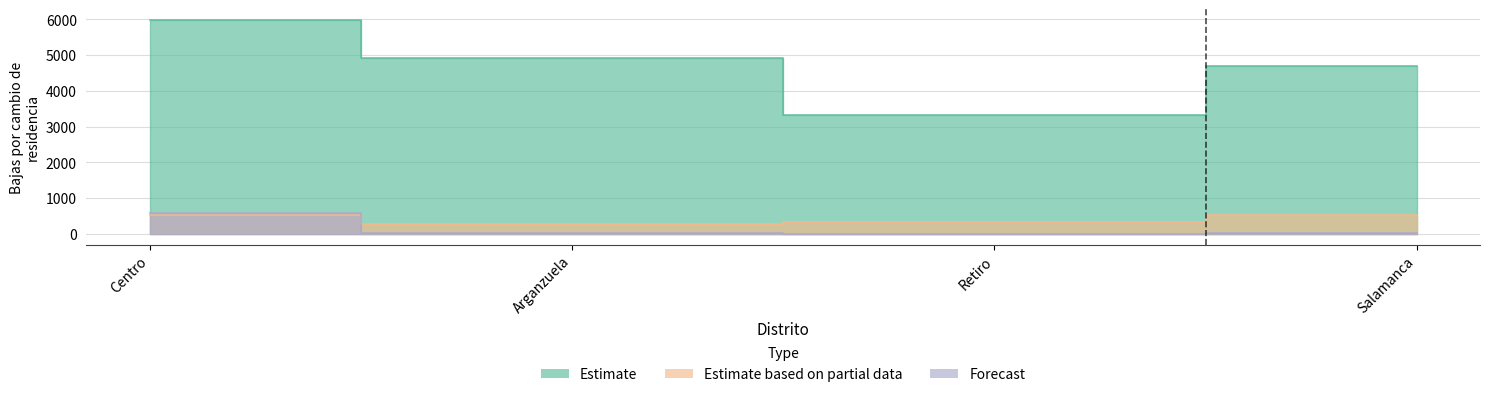

Which has a higher value, Salamanca or Centro?

Centro